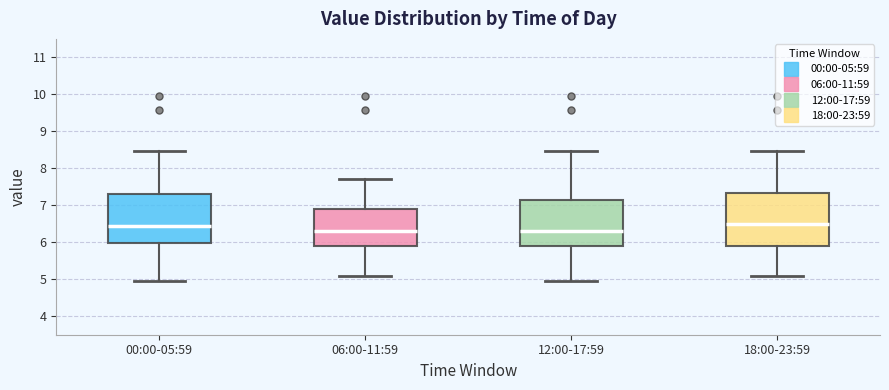

Where is the lower edge of the box for 12:00-17:59 on the y-axis? The values are not printed on the chart, so give them approximately, as read against the axis.

5.9